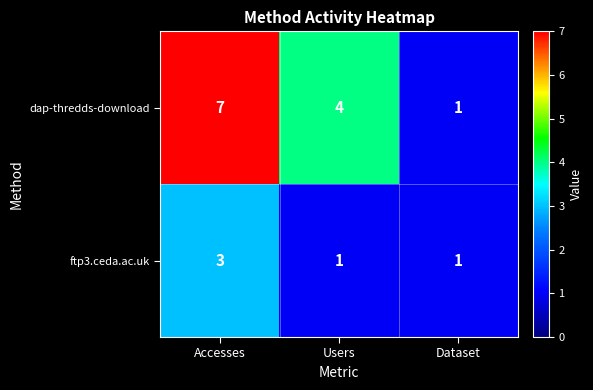

At how many categories does at least one series exceed 5?

1